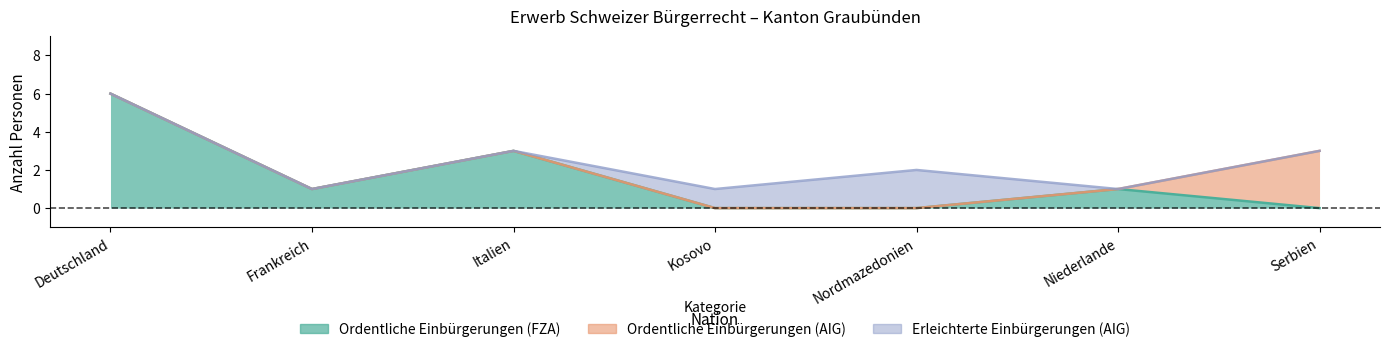

What is the highest value of the Erleichterte Einbürgerungen (AIG) series?

2